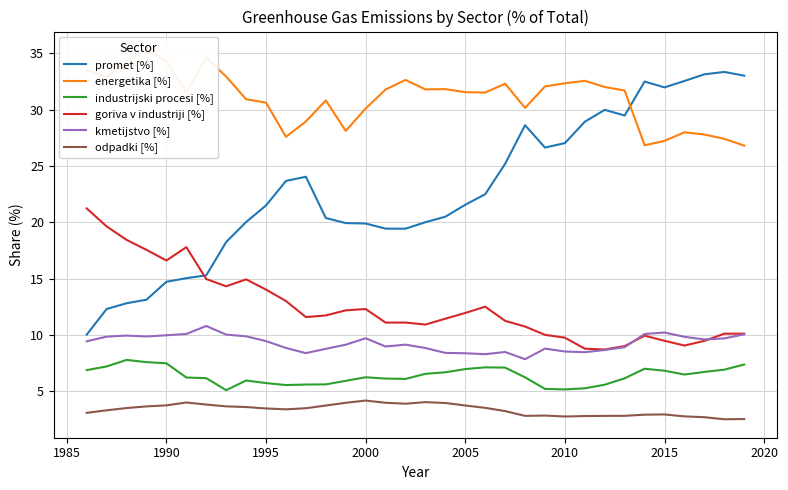

Which series has the largest total across all categories?

energetika [%]